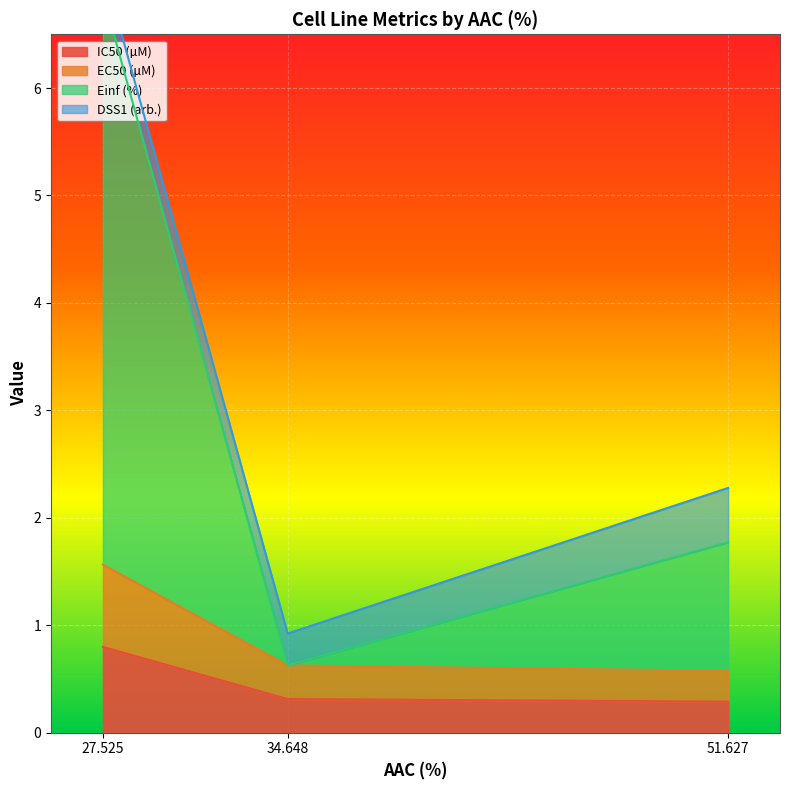

Is it true that EC50 (µM) equals 0.9 at 51.627?

False